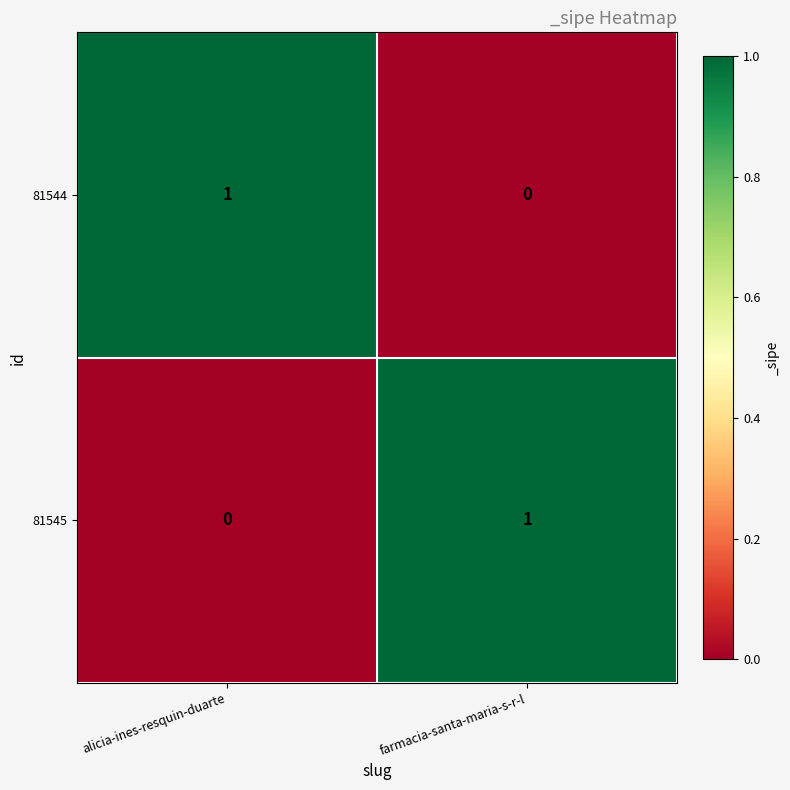

True or false: 81545 has a value of -1 at alicia-ines-resquin-duarte.

False